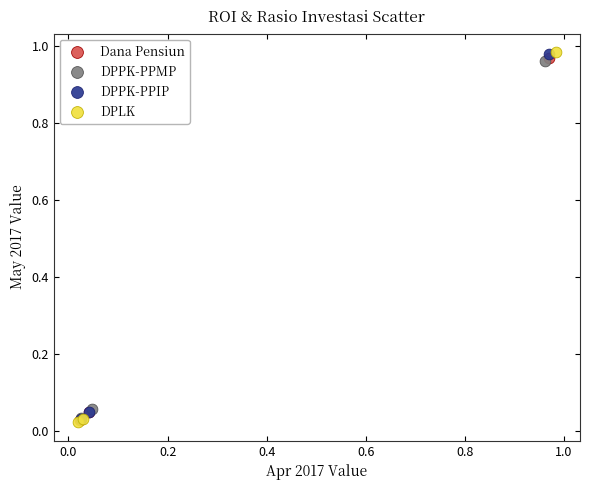

Which series has the widest spread of Y values?

DPLK